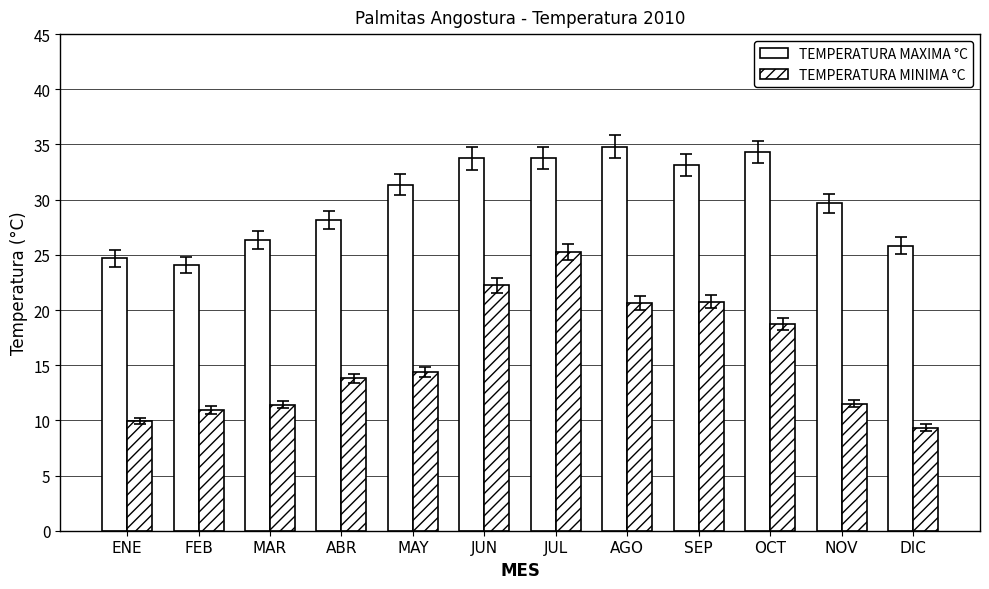

What is the label of the 4th bar from the left?

ABR